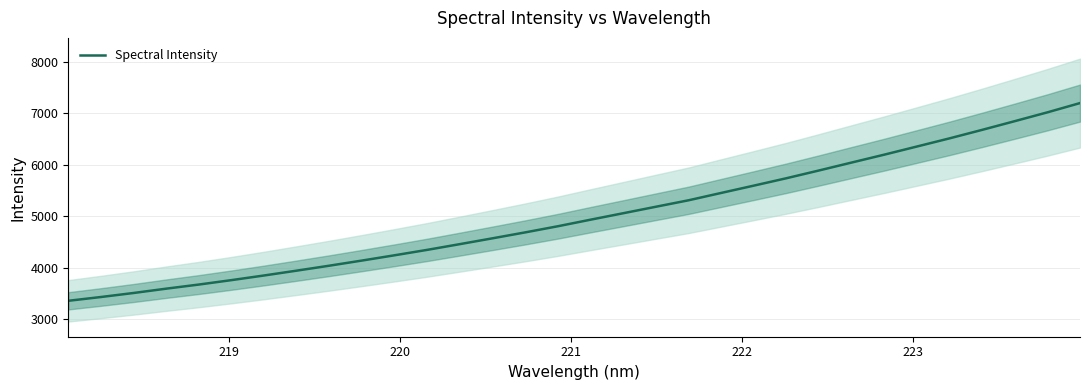

What is the maximum value for Spectral Intensity?

7197.6